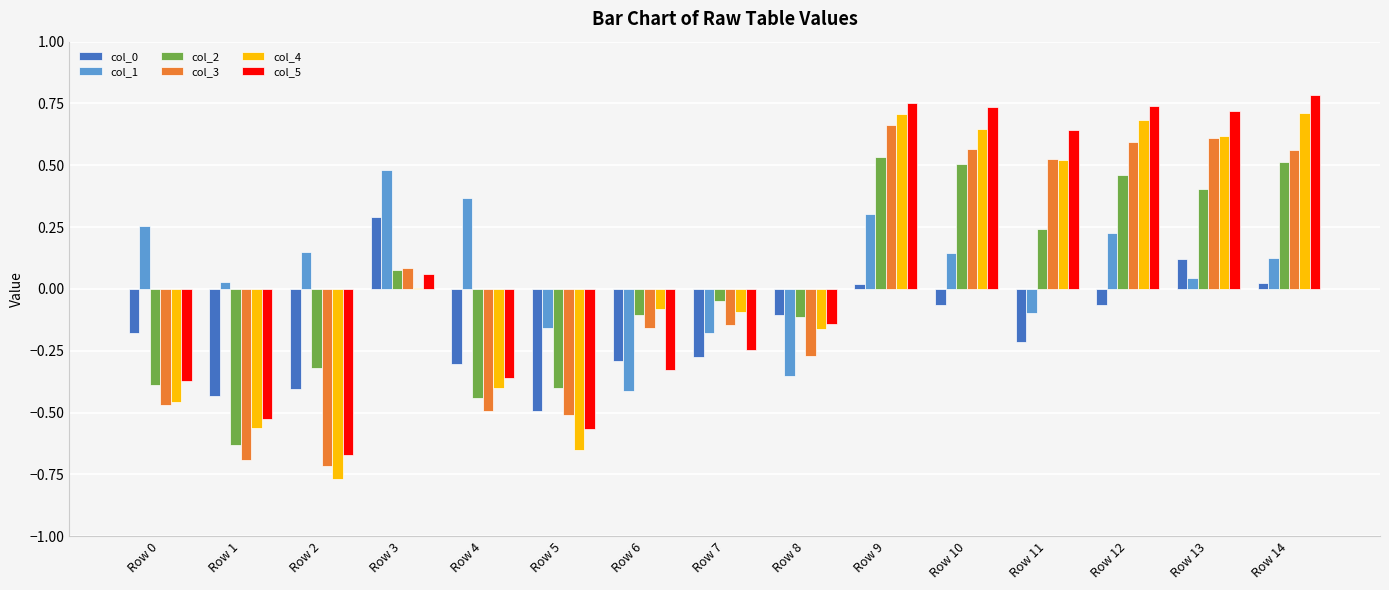

True or false: col_2 has a value of -0.2 at Row 5.

False